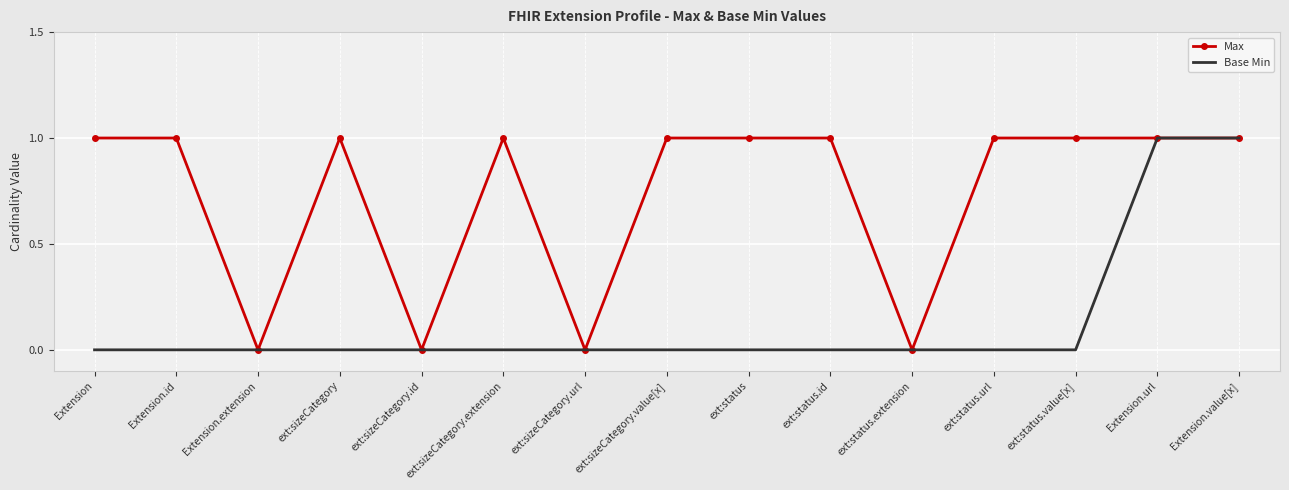

What position from the left is Extension.id?

2